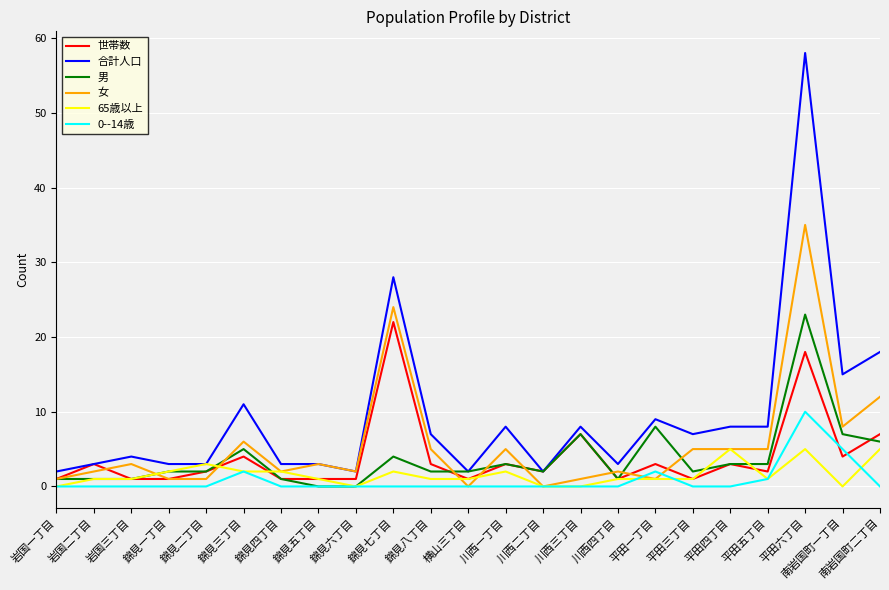

Which series has the largest range (max minus min)?

合計人口